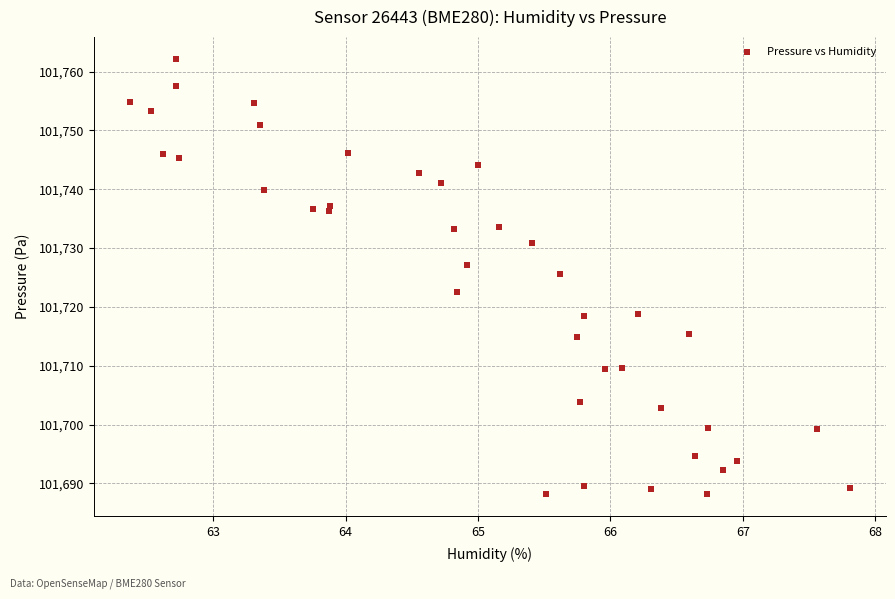

What is the range of X values (max minus min)?

5.4